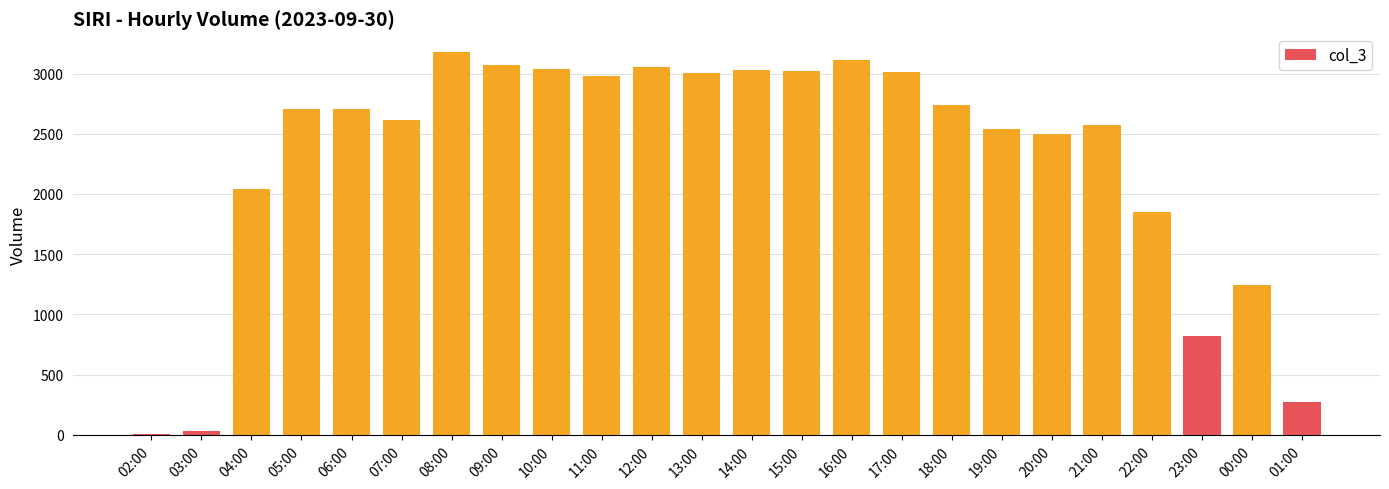

Between 00:00 and 01:00, which is larger?

00:00